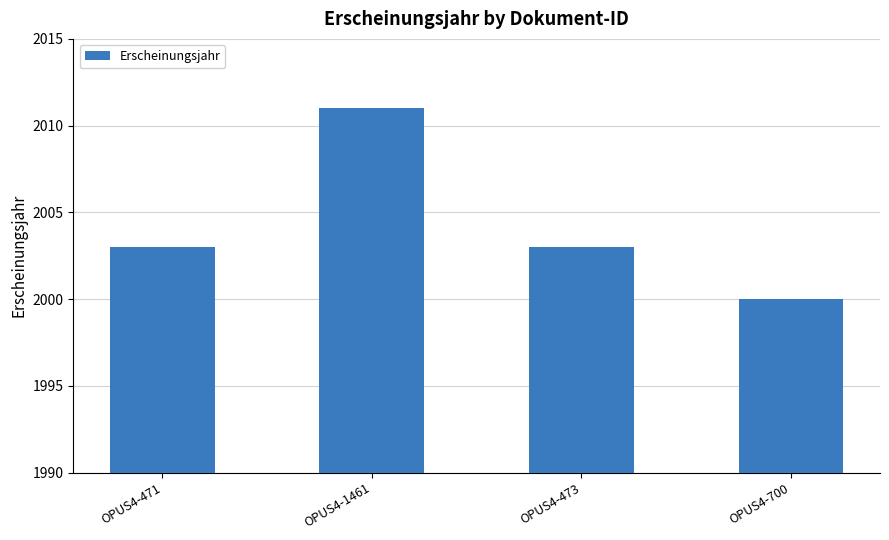

What is the change in value from OPUS4-471 to OPUS4-1461?

+8